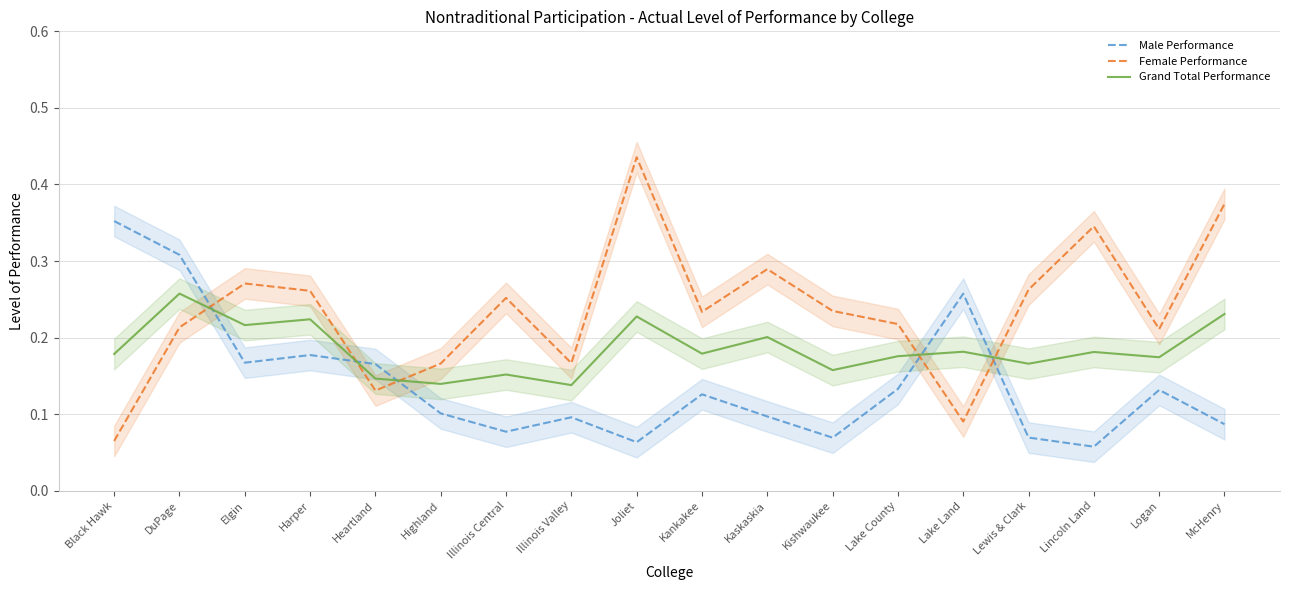

What is the average value of the Male Performance series?

0.1